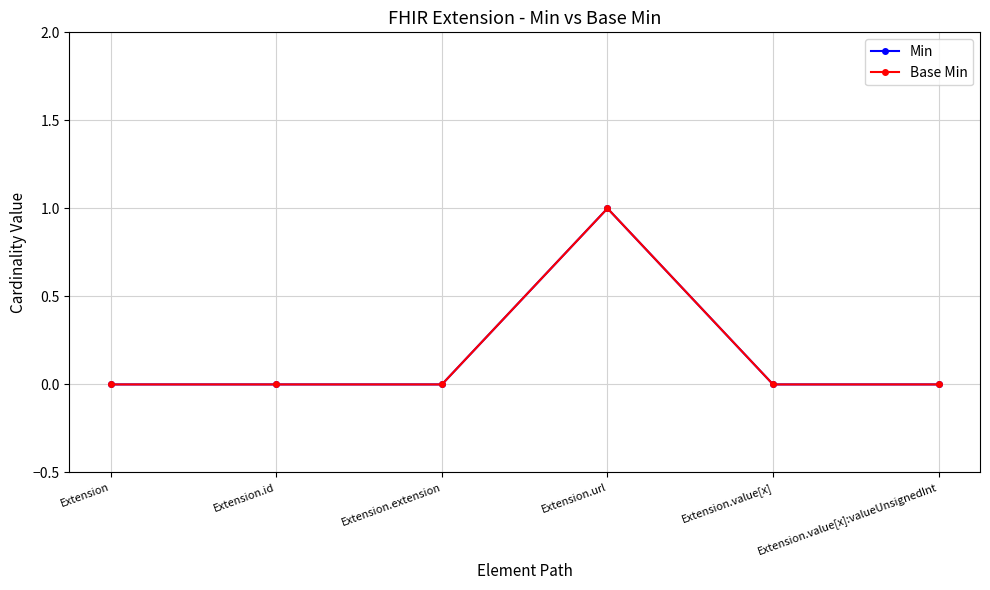

Between Extension.value[x]:valueUnsignedInt and Extension, which is larger?

Extension.value[x]:valueUnsignedInt